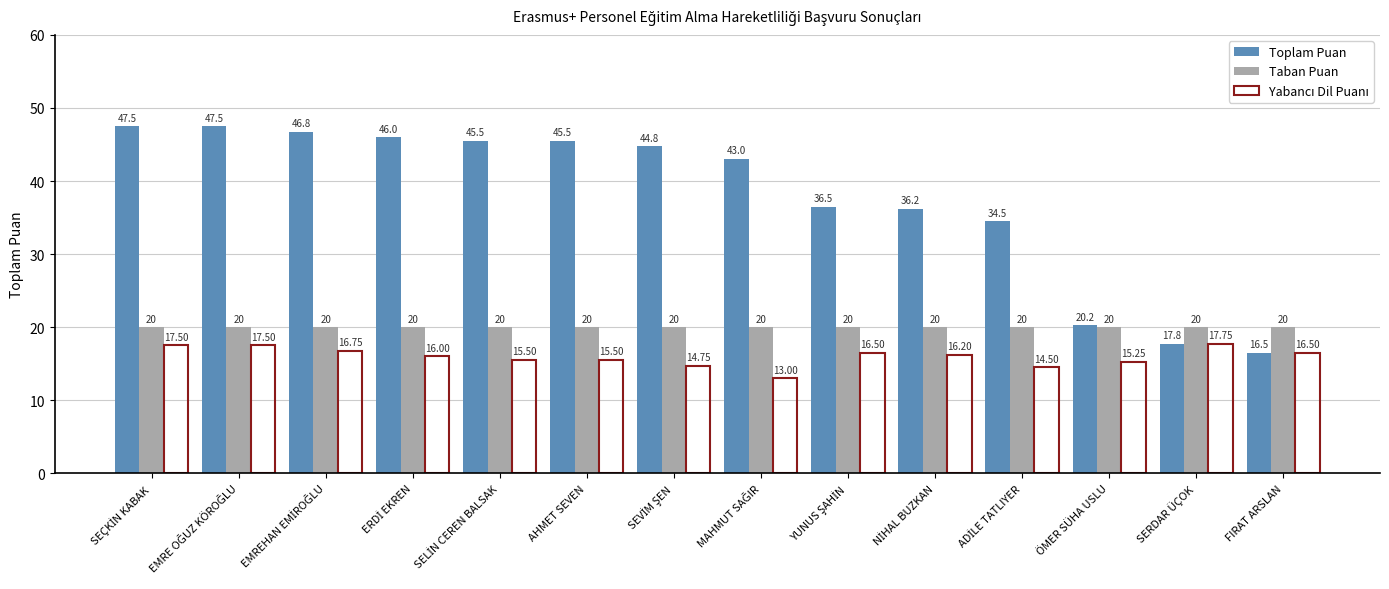

What is the difference between the maximum and minimum values in the Toplam Puan series?

31.0